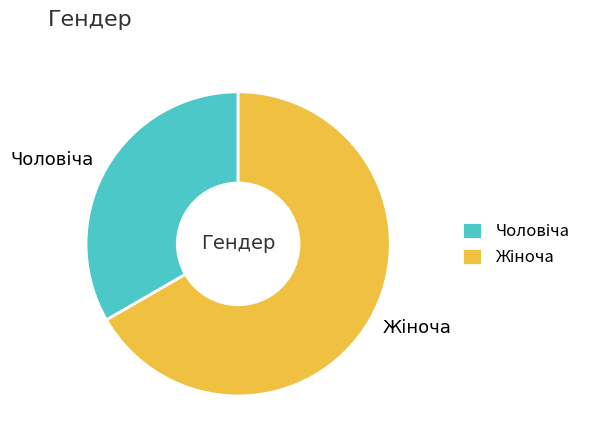

Is there any slice that represents more than half of the pie?

Yes